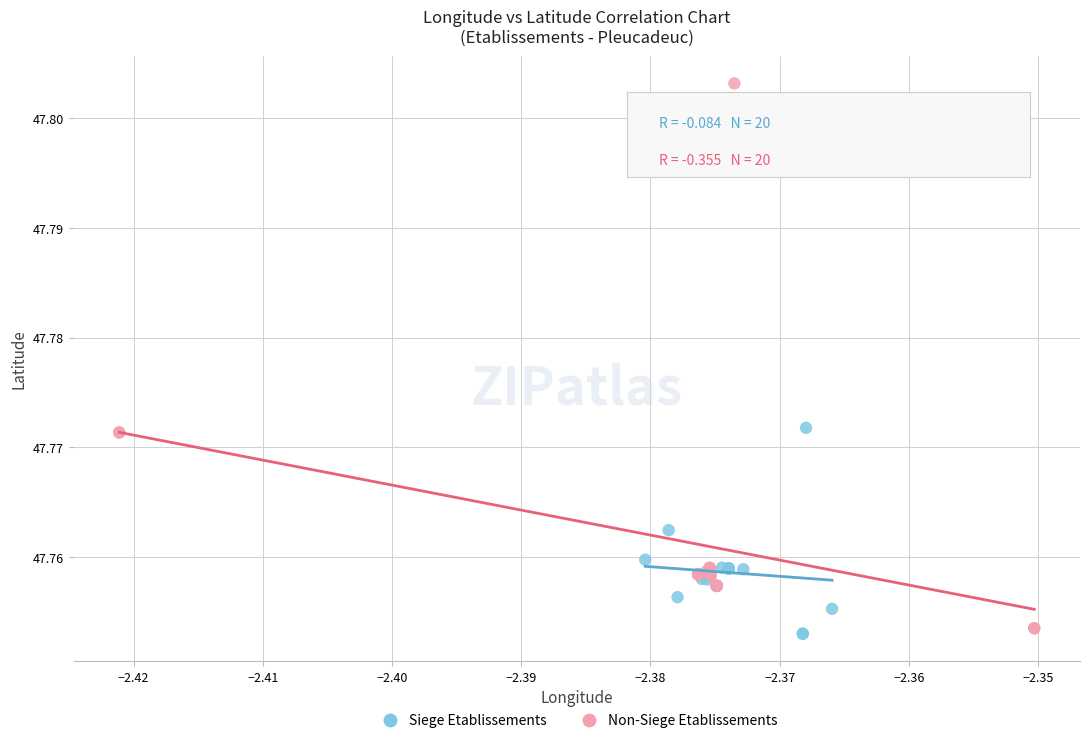

Which series has the widest spread of Y values?

Non-Siege Etablissements